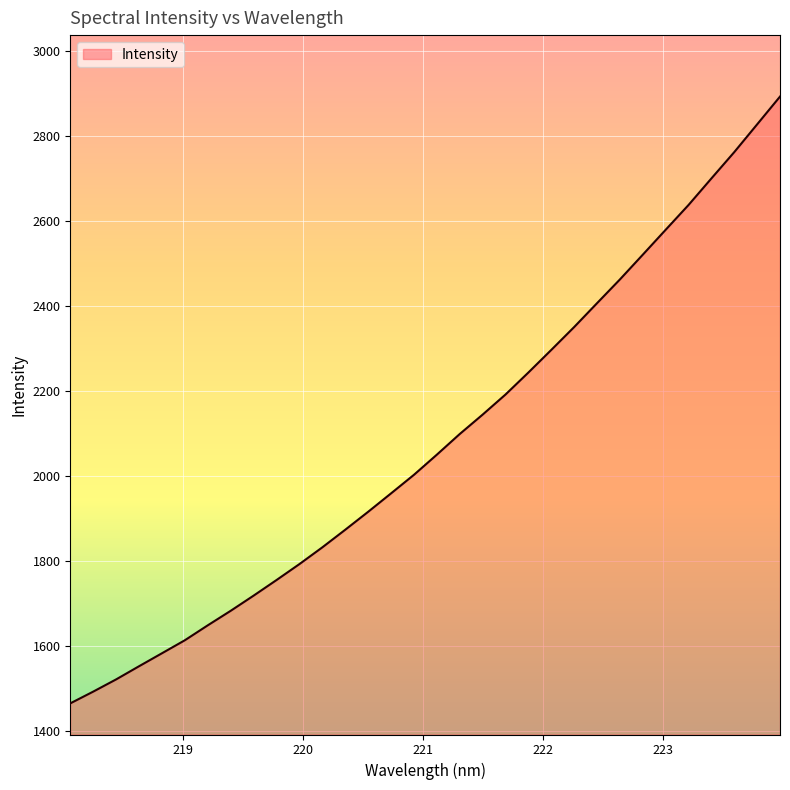

What is the minimum value shown in the chart?

1465.0